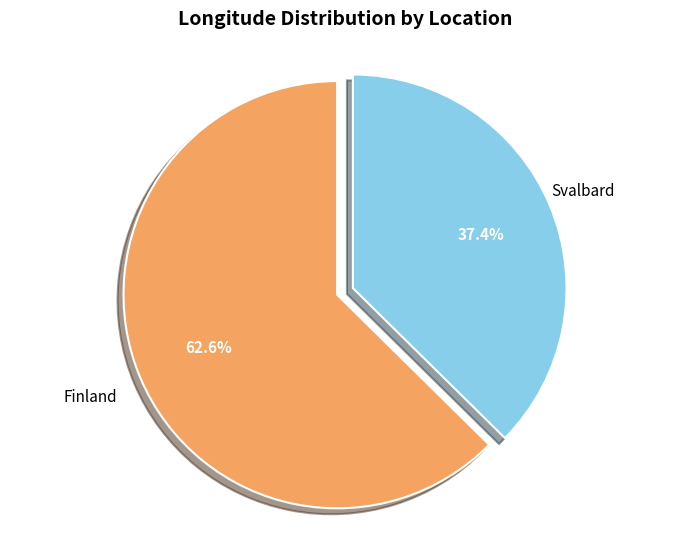

To the nearest percent, what is the average slice percentage?

50%